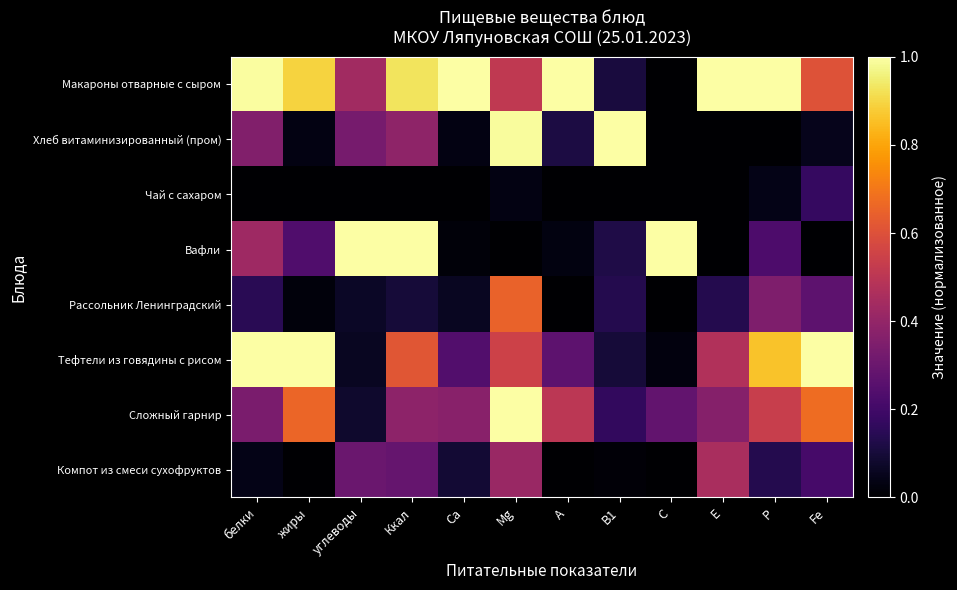

Reading right to left, transcribe all the data shown in this chart.

Макароны отварные с сыром: Fe=0.6	P=1.0	E=1.0	C=0.0	B1=0.1	A=1.0	Mg=0.5	Са=1.0	Ккал=0.9	углеводы=0.4	жиры=0.9	белки=1.0
Хлеб витаминизированный (пром): Fe=0.0	P=0.0	E=0.0	C=0.0	B1=1.0	A=0.1	Mg=1.0	Са=0.0	Ккал=0.4	углеводы=0.3	жиры=0.0	белки=0.4
Чай с сахаром: Fe=0.2	P=0.0	E=0.0	C=0.0	B1=0.0	A=0.0	Mg=0.0	Са=0.0	Ккал=0.0	углеводы=0.0	жиры=0.0	белки=0.0
Вафли: Fe=0.0	P=0.2	E=0.0	C=1.0	B1=0.1	A=0.0	Mg=0.0	Са=0.0	Ккал=1.0	углеводы=1.0	жиры=0.2	белки=0.4
Рассольник Ленинградский: Fe=0.3	P=0.4	E=0.1	C=0.0	B1=0.1	A=0.0	Mg=0.7	Са=0.1	Ккал=0.1	углеводы=0.1	жиры=0.0	белки=0.1
Тефтели из говядины с рисом: Fe=1.0	P=0.9	E=0.5	C=0.0	B1=0.1	A=0.3	Mg=0.5	Са=0.2	Ккал=0.6	углеводы=0.1	жиры=1.0	белки=1.0
Сложный гарнир: Fe=0.7	P=0.5	E=0.4	C=0.3	B1=0.2	A=0.5	Mg=1.0	Са=0.4	Ккал=0.4	углеводы=0.1	жиры=0.7	белки=0.3
Компот из смеси сухофруктов: Fe=0.2	P=0.1	E=0.5	C=0.0	B1=0.0	A=0.0	Mg=0.4	Са=0.1	Ккал=0.3	углеводы=0.3	жиры=0.0	белки=0.0